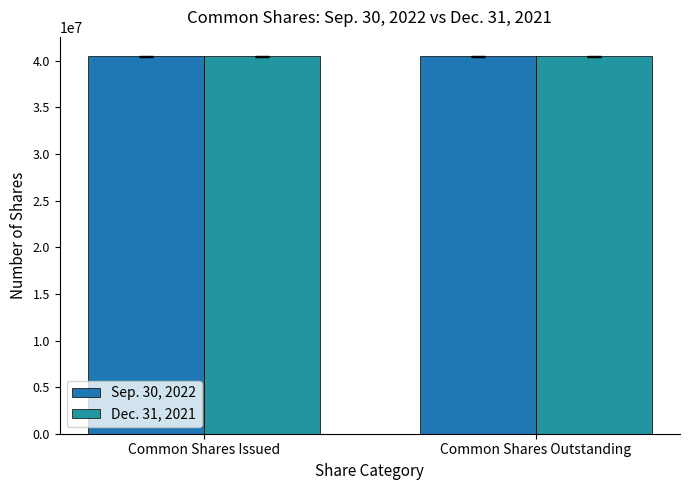

What are all the series names shown in the legend?

Sep. 30, 2022, Dec. 31, 2021